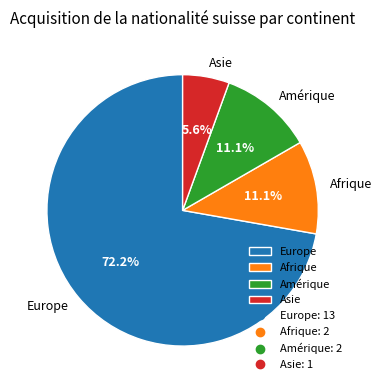

What is the ratio of the value at Asie to the value at Amérique?

0.5